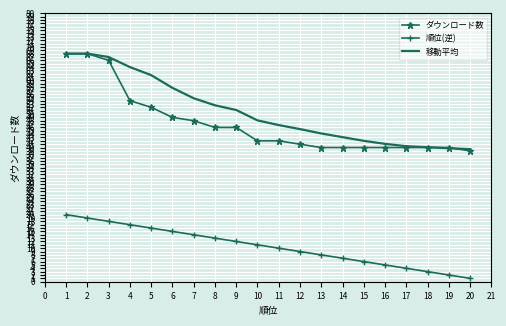

Which series has the largest range (max minus min)?

ダウンロード数